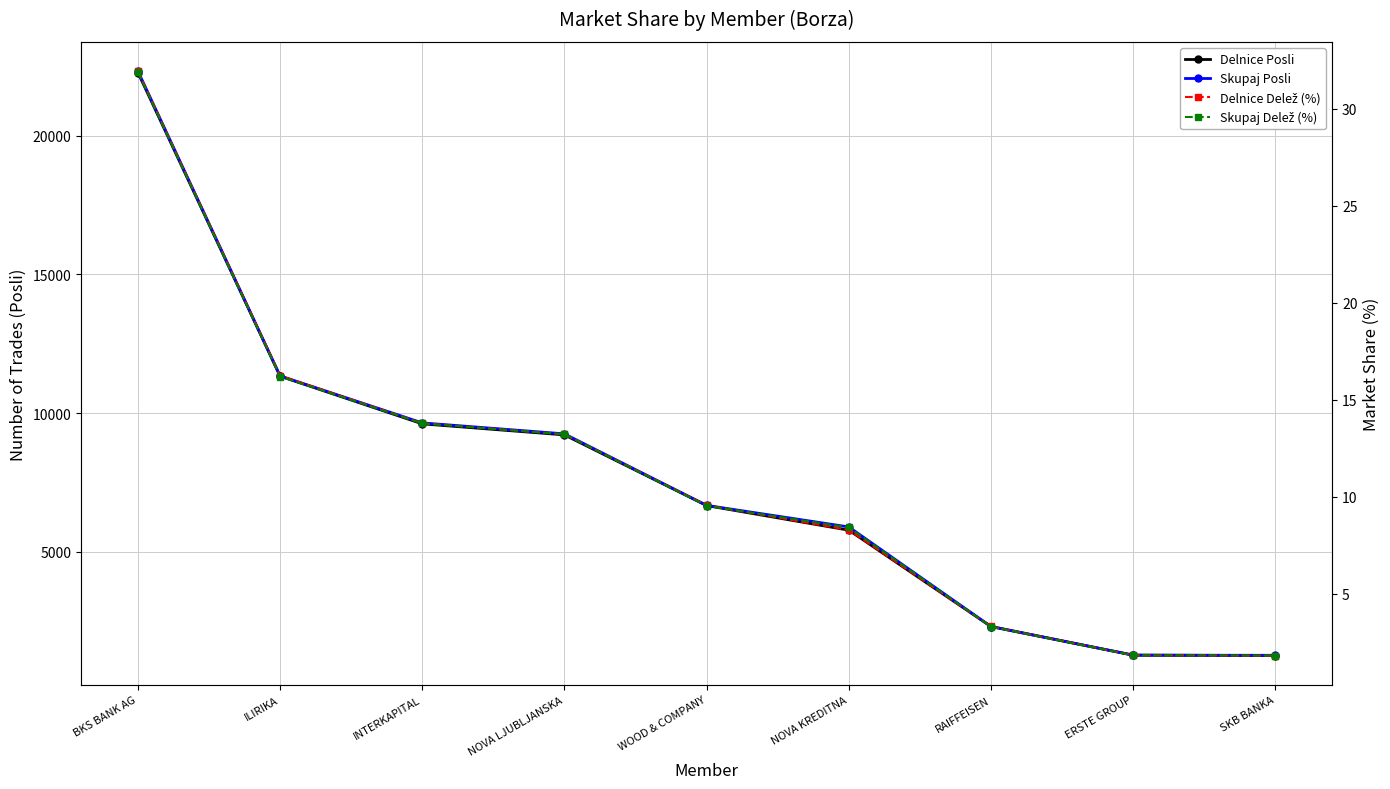

Which series changed the most between INTERKAPITAL and NOVA LJUBLJANSKA?

Delnice Posli